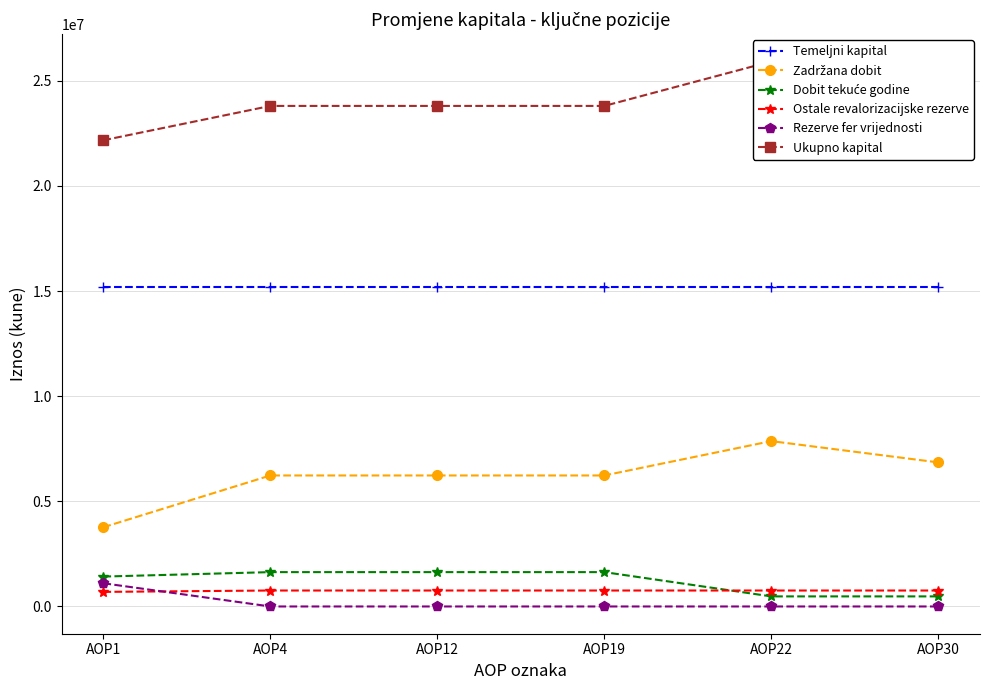

True or false: Zadržana dobit and Dobit tekuće godine intersect in this chart.

False